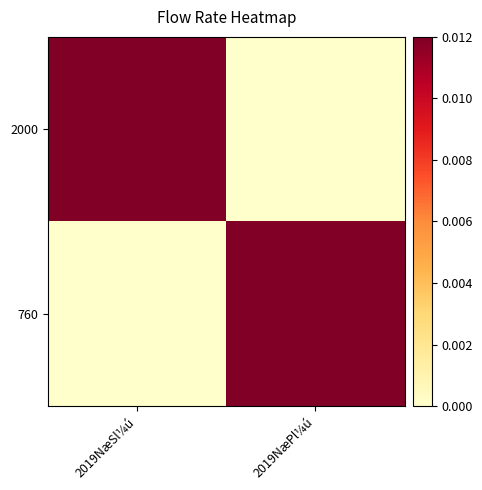

Rank the series at 2019NæPl¼ú from lowest to highest value.

2000, 760